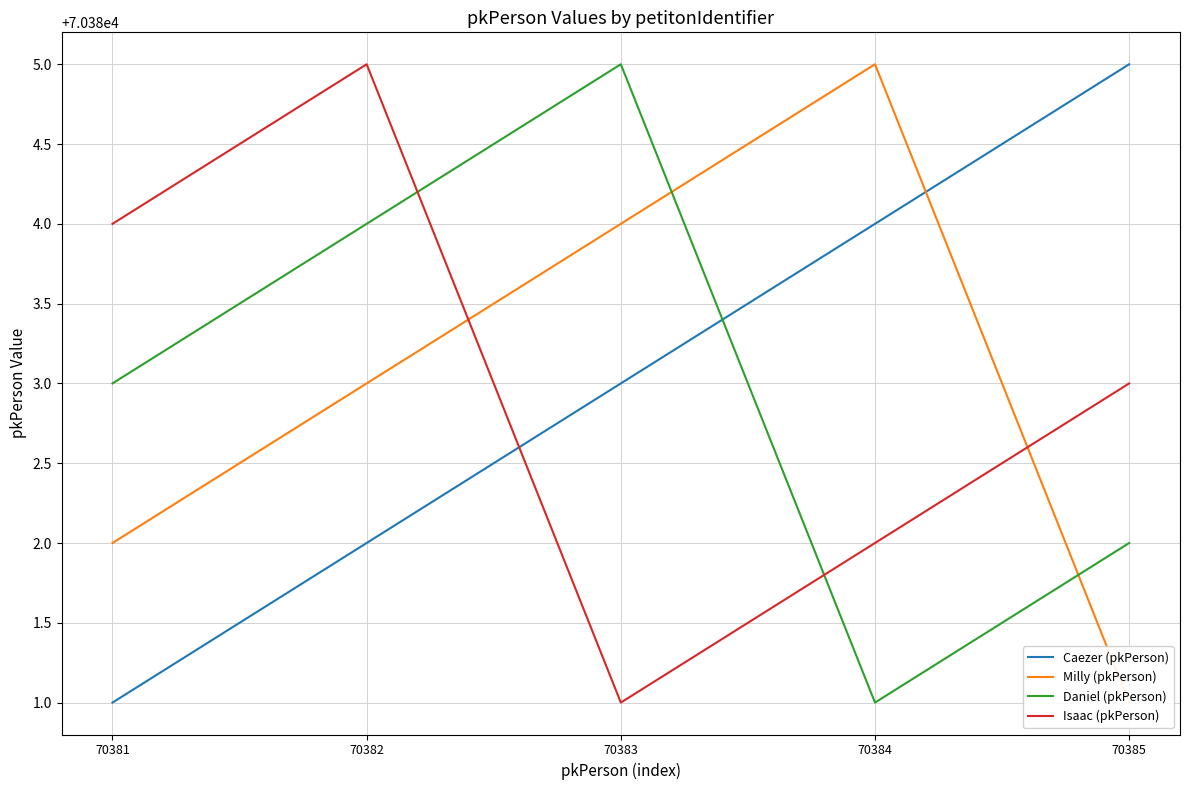

Between 70381 and 70385, which series saw the biggest shift?

Caezer (pkPerson)